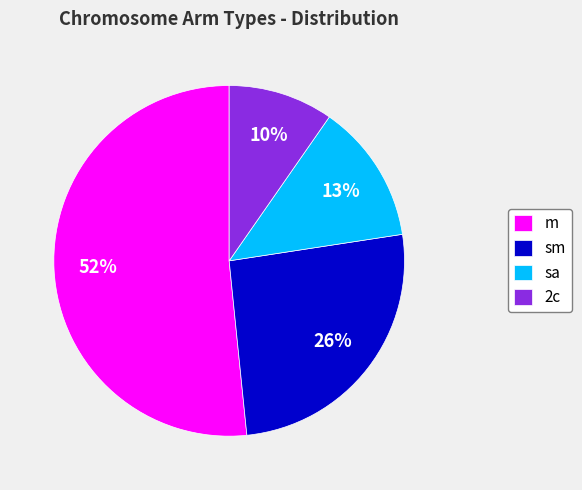

The sa slice represents 13% of the pie. True or false?

True